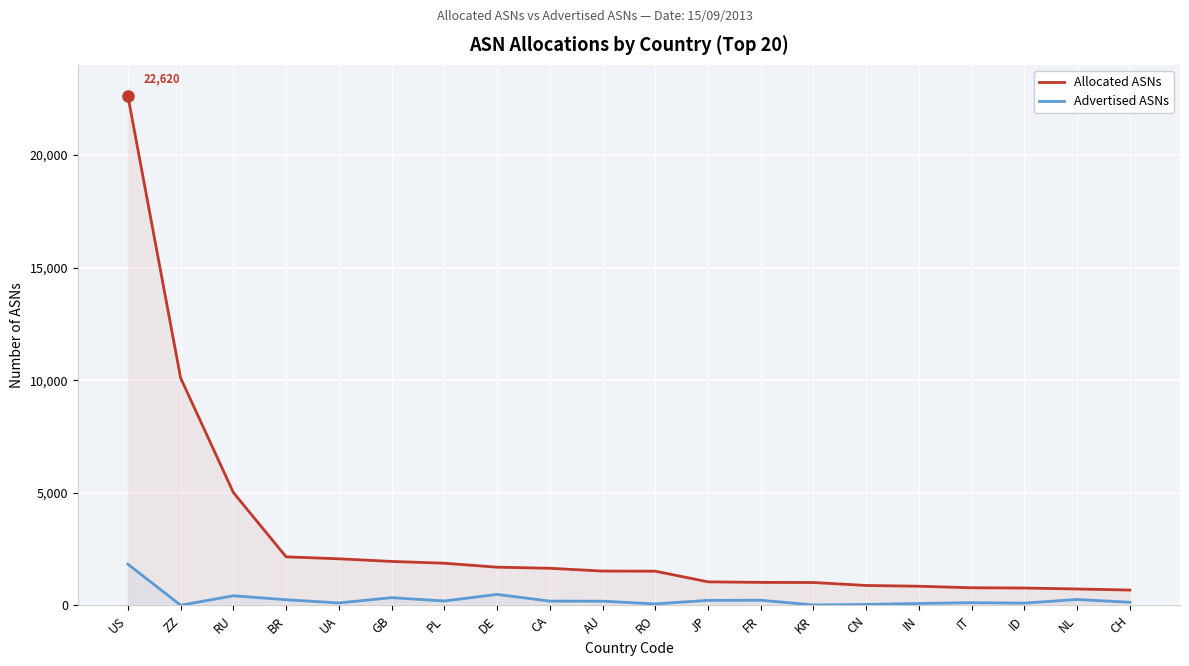

Which label corresponds to the smallest value in the chart?

ZZ